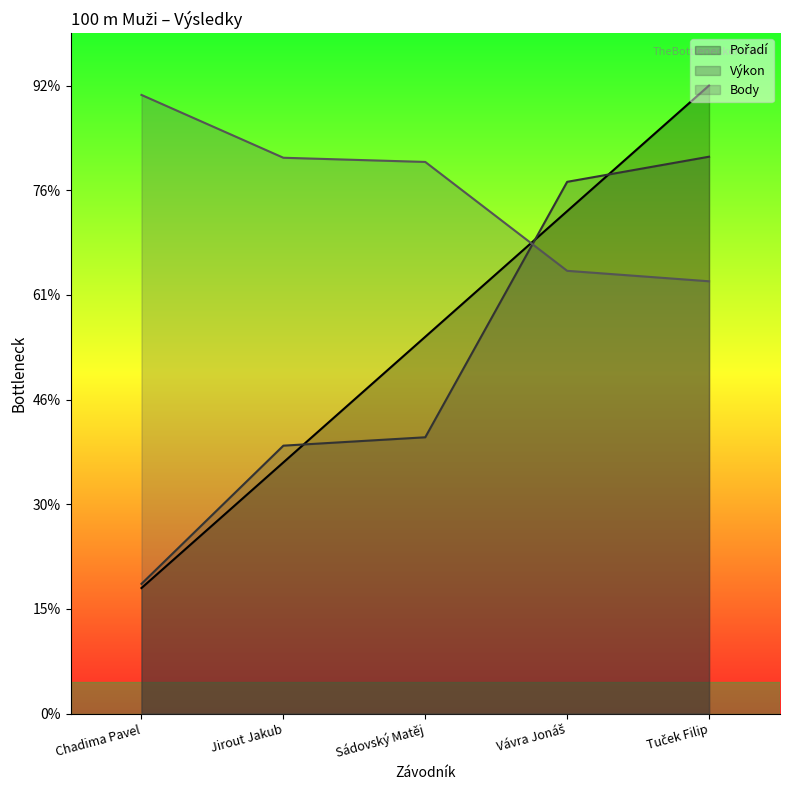

Does the chart have visible grid lines?

No